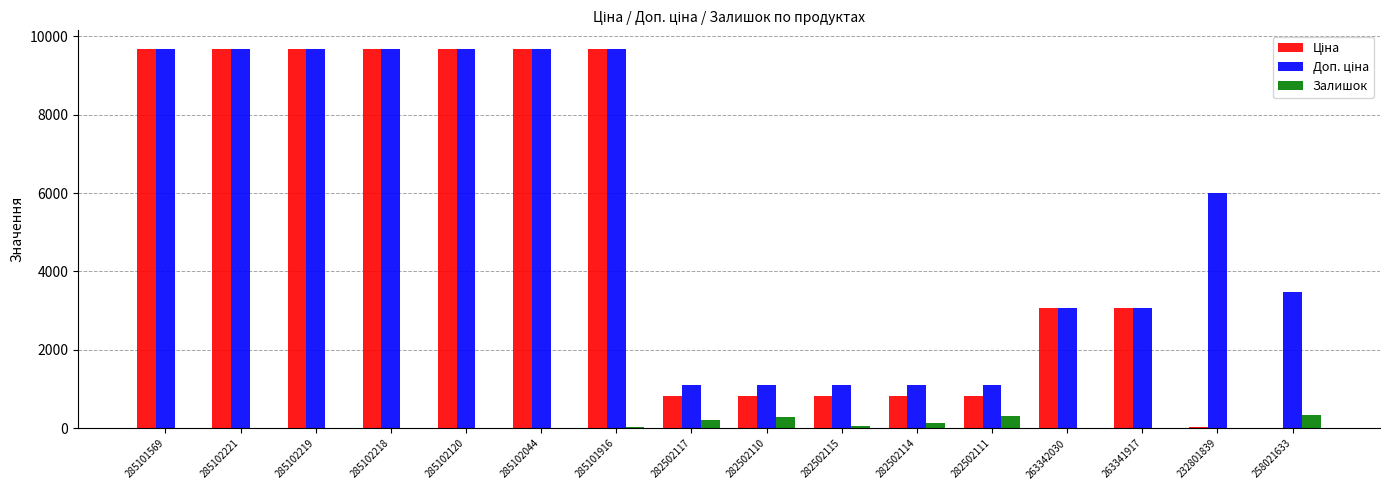

What is the maximum value shown in the chart?

9664.7